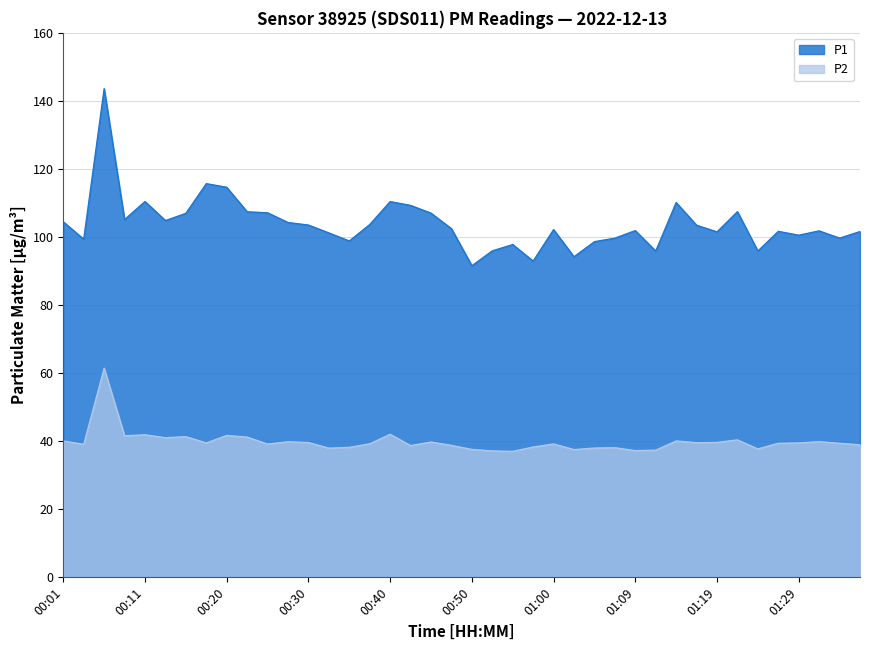

What is the spread (max minus min) of values at 00:11?

68.6